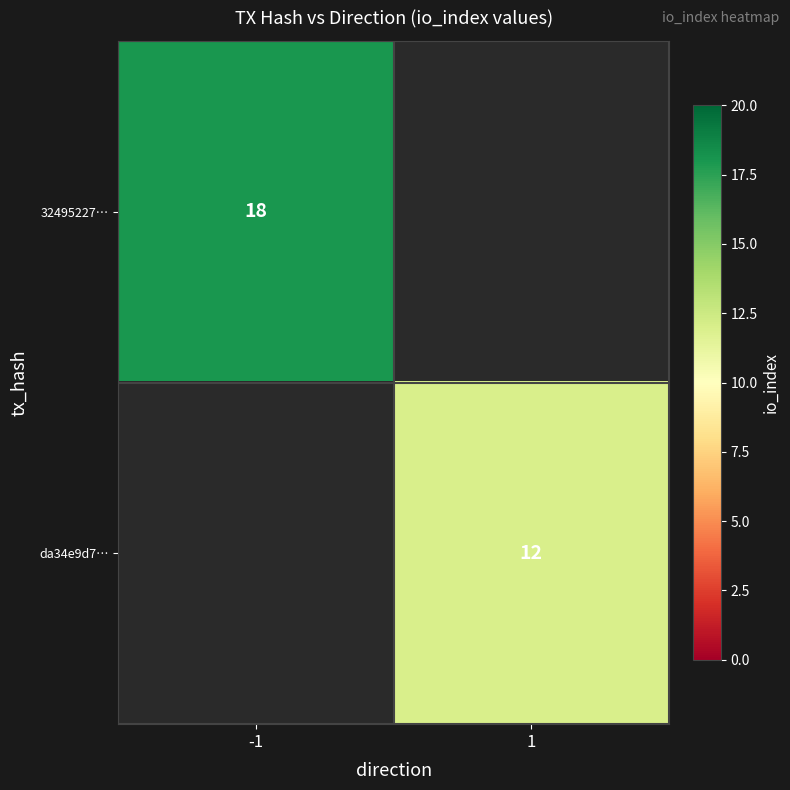

True or false: 32495227… has a value of 18 at -1.

True